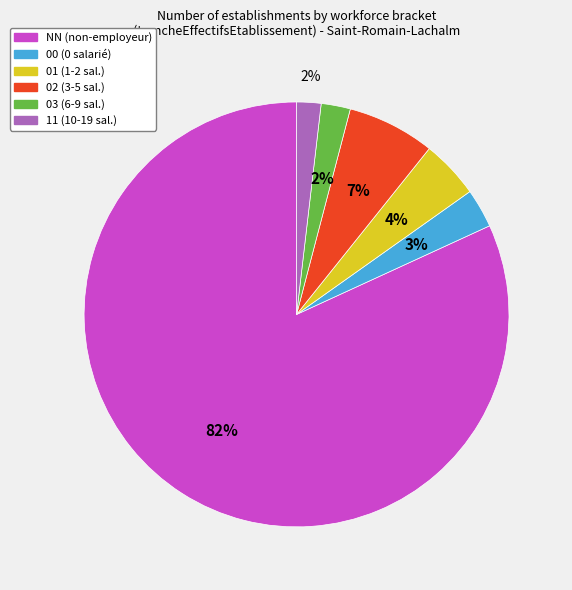

Do 03 and NN together represent more than half of the pie?

Yes